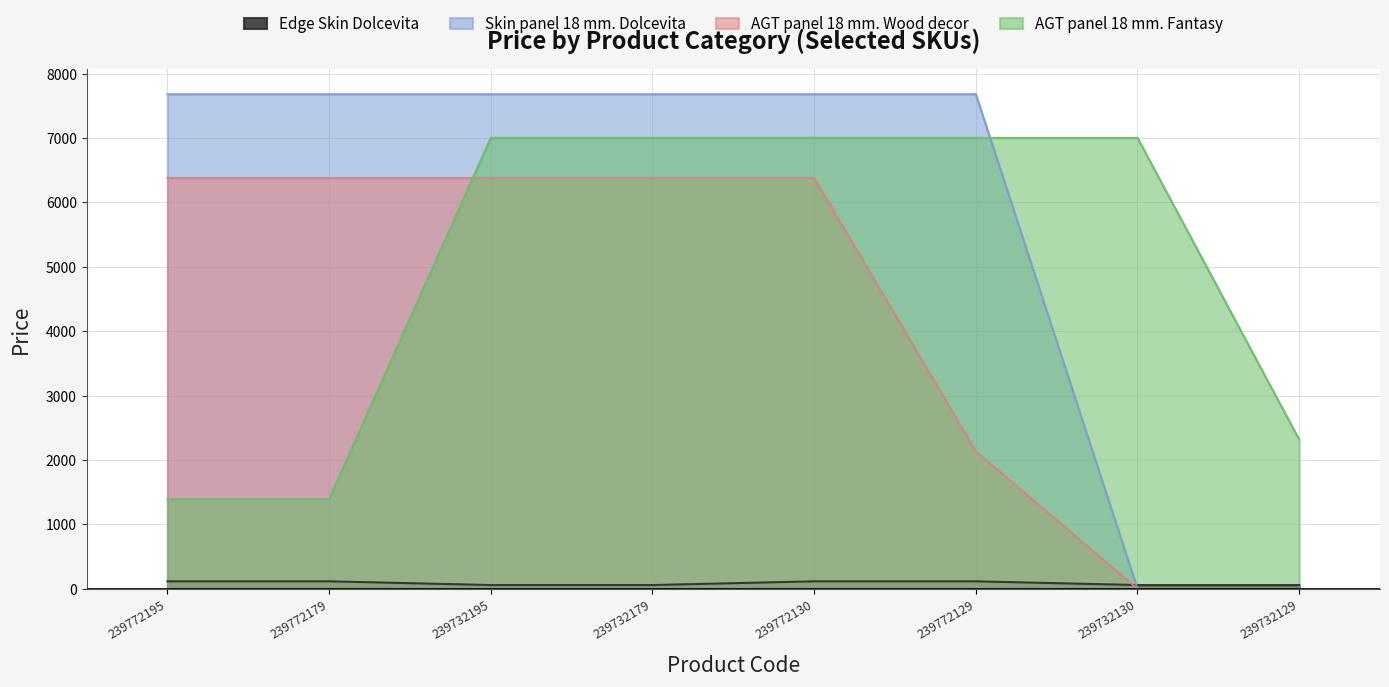

Reading left to right, list all the values displayed in this chart.

Edge Skin Dolcevita: 115.4	115.4	57.7	57.7	115.4	115.4	57.7	57.7
Skin panel 18 mm. Dolcevita: 7680.9	7680.9	7680.9	7680.9	7680.9	7680.9	0.0	0.0
AGT panel 18 mm. Wood decor: 6378.9	6378.9	6378.9	6378.9	6378.9	2131.8	0.0	0.0
AGT panel 18 mm. Fantasy: 1390.7	1390.7	7002.6	7002.6	7002.6	7002.6	7002.6	2317.2